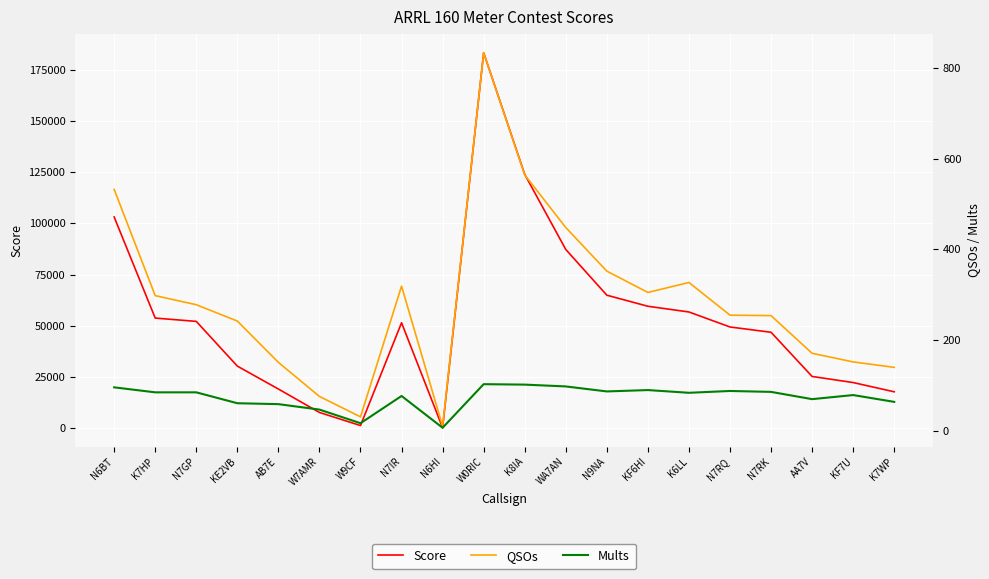

Which series changed the most between W7AMR and N7RQ?

Score